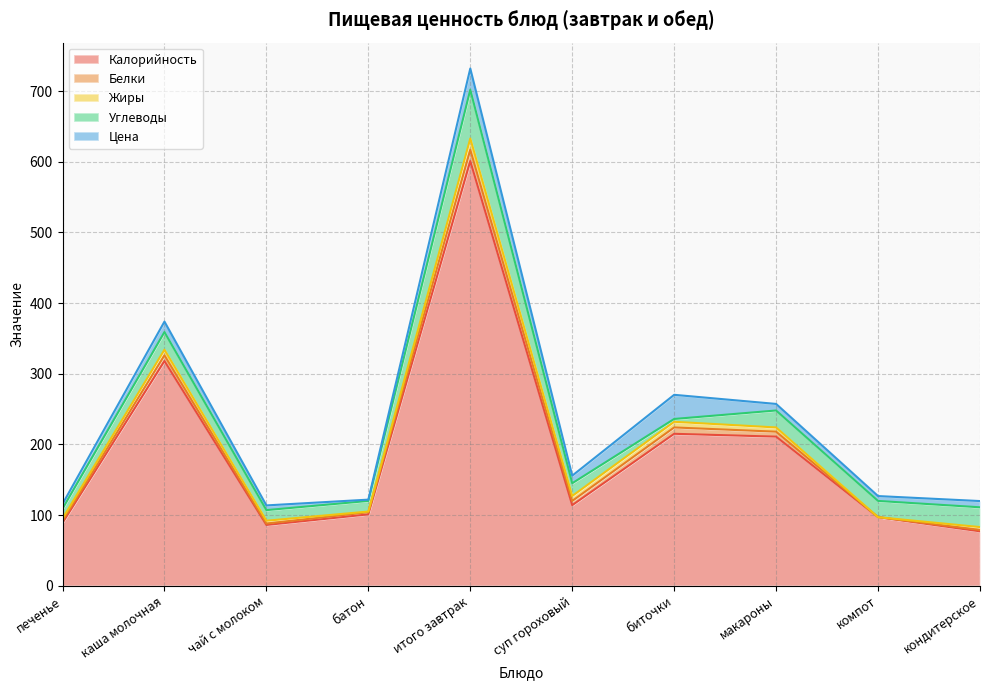

Reading right to left, transcribe all the data shown in this chart.

Калорийность: 77.0	97.0	211.0	215.0	114.0	601.0	101.0	86.0	318.0	89.0
Белки: 2.0	0.0	7.0	9.0	6.0	16.0	3.0	2.0	8.0	3.0
Жиры: 4.0	0.0	6.0	8.0	7.0	16.0	1.0	4.0	8.0	3.0
Углеводы: 28.0	23.0	24.0	4.0	18.0	69.0	15.0	15.0	25.0	14.0
Цена: 8.8	6.9	9.3	34.2	10.8	30.0	1.8	6.7	14.8	6.7